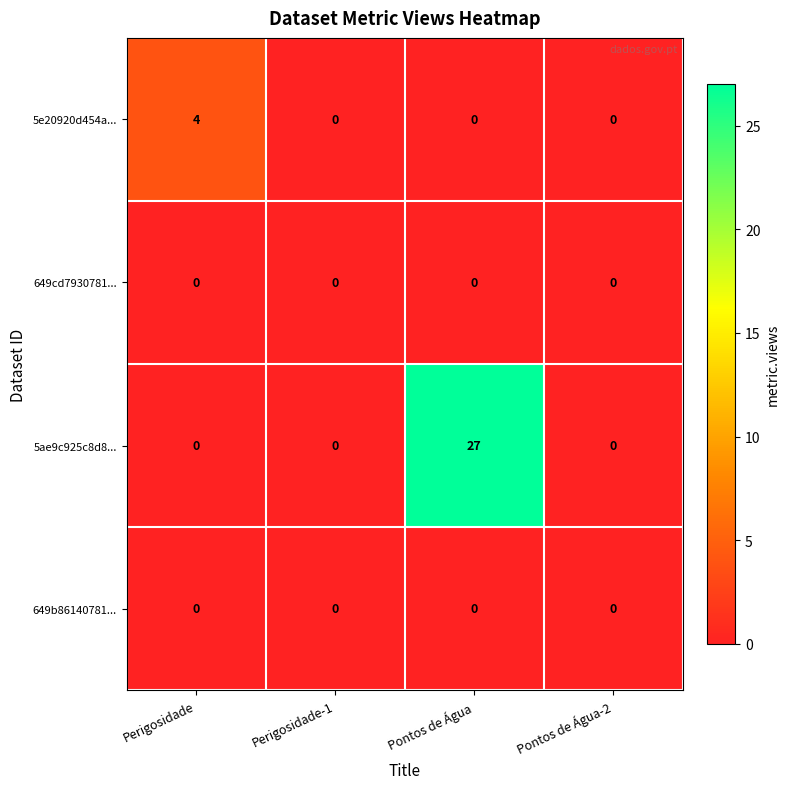

At which category is the sum across all series the highest?

Pontos de Água